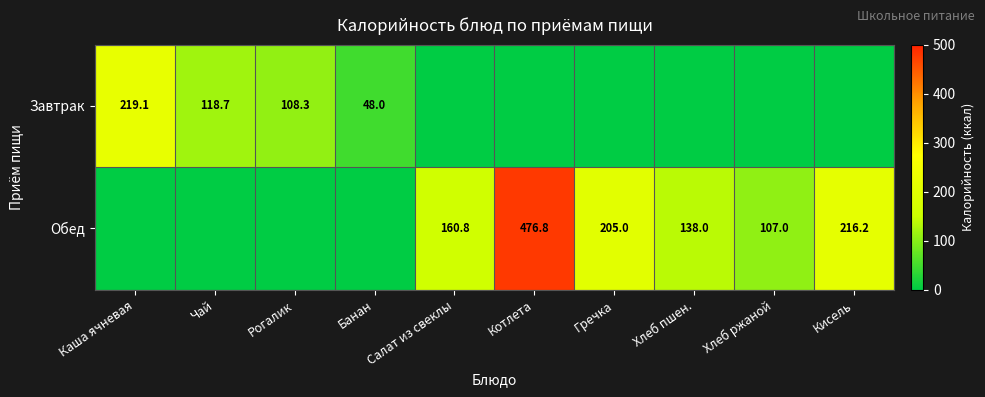

True or false: Завтрак has a value of 118.7 at Чай.

True